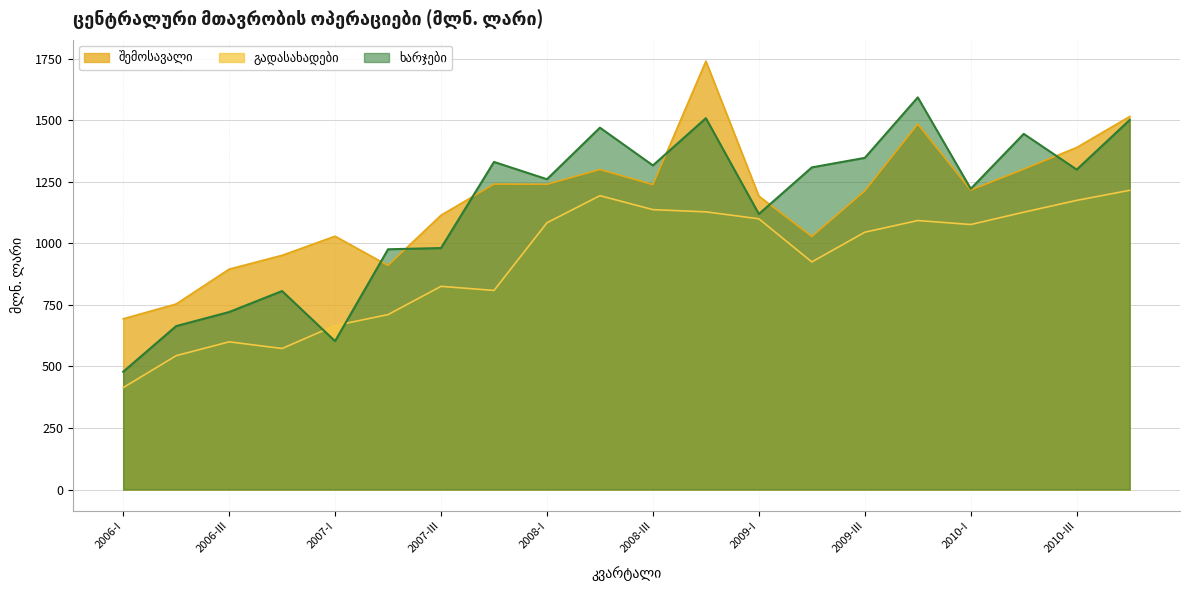

What is the total value across all series at 2009-IV?

4169.6